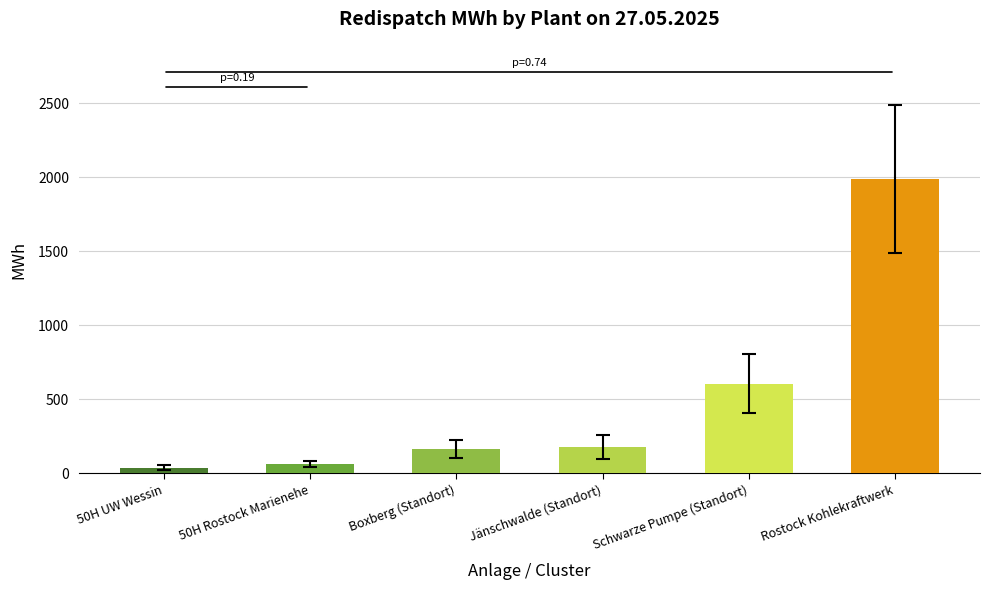

What is the change in value from 50H Rostock Marienehe to Boxberg (Standort)?

+102.0